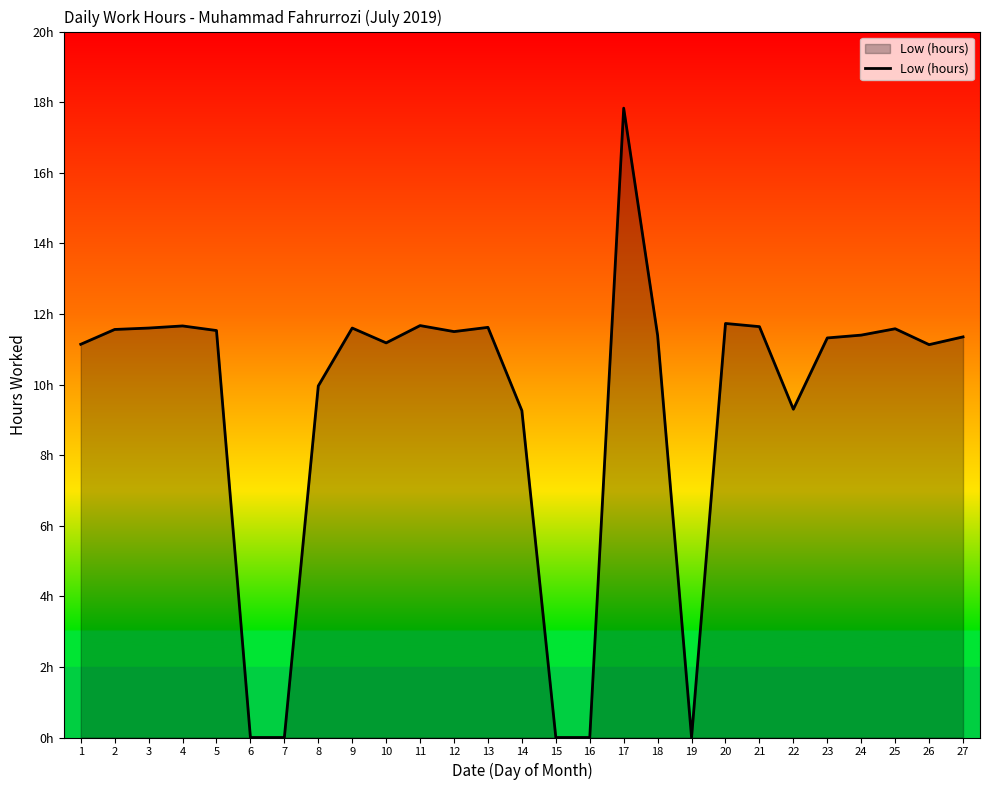

Is this an area chart (filled region under the line)?

Yes